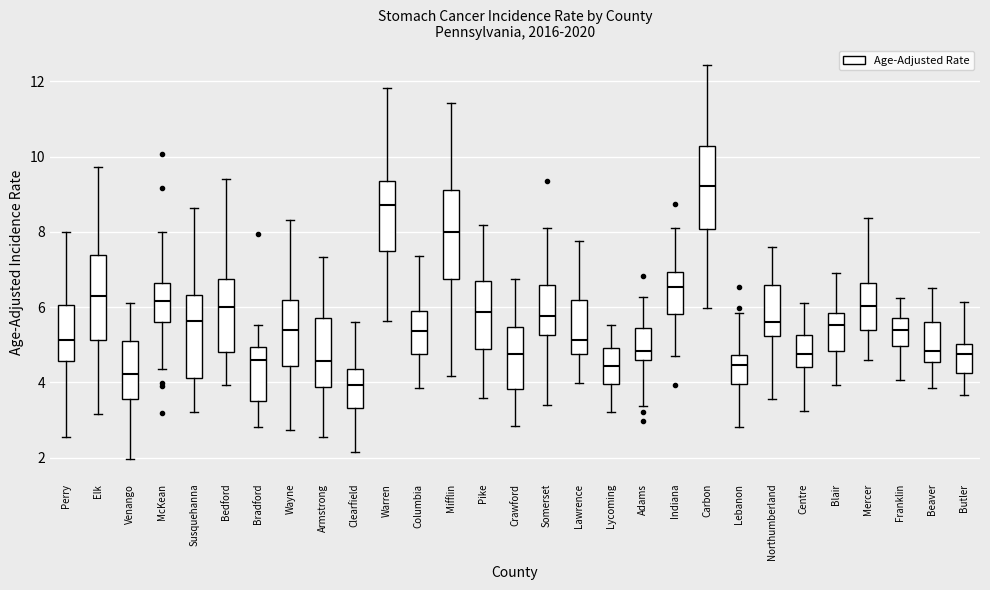

Reading left to right, transcribe this box plot: for each box, give where its median line is, the range the box spans, and where its two whiskers end, as read against the y-axis. The values are not printed on the chart, so give them approximately, as read against the axis.

Perry: median 5.2, box 4.6 to 6.0, whiskers 2.6 to 8.0
Elk: median 6.2, box 5.2 to 7.4, whiskers 3.2 to 9.8
Venango: median 4.2, box 3.6 to 5.2, whiskers 2.0 to 6.2
McKean: median 6.2, box 5.6 to 6.6, whiskers 4.4 to 8.0
Susquehanna: median 5.6, box 4.2 to 6.4, whiskers 3.2 to 8.6
Bedford: median 6.0, box 4.8 to 6.8, whiskers 4.0 to 9.4
Bradford: median 4.6, box 3.6 to 5.0, whiskers 2.8 to 5.6
Wayne: median 5.4, box 4.4 to 6.2, whiskers 2.8 to 8.4
Armstrong: median 4.6, box 3.8 to 5.8, whiskers 2.6 to 7.4
Clearfield: median 4.0, box 3.4 to 4.4, whiskers 2.2 to 5.6
Warren: median 8.8, box 7.4 to 9.4, whiskers 5.6 to 11.8
Columbia: median 5.4, box 4.8 to 5.8, whiskers 3.8 to 7.4
Mifflin: median 8.0, box 6.8 to 9.2, whiskers 4.2 to 11.4
Pike: median 5.8, box 4.8 to 6.6, whiskers 3.6 to 8.2
Crawford: median 4.8, box 3.8 to 5.4, whiskers 2.8 to 6.8
Somerset: median 5.8, box 5.2 to 6.6, whiskers 3.4 to 8.2
Lawrence: median 5.2, box 4.8 to 6.2, whiskers 4.0 to 7.8
Lycoming: median 4.4, box 4.0 to 5.0, whiskers 3.2 to 5.6
Adams: median 4.8, box 4.6 to 5.4, whiskers 3.4 to 6.2
Indiana: median 6.6, box 5.8 to 7.0, whiskers 4.8 to 8.2
Carbon: median 9.2, box 8.0 to 10.2, whiskers 6.0 to 12.4
Lebanon: median 4.4, box 4.0 to 4.8, whiskers 2.8 to 5.8
Northumberland: median 5.6, box 5.2 to 6.6, whiskers 3.6 to 7.6
Centre: median 4.8, box 4.4 to 5.2, whiskers 3.2 to 6.2
Blair: median 5.6, box 4.8 to 5.8, whiskers 4.0 to 7.0
Mercer: median 6.0, box 5.4 to 6.6, whiskers 4.6 to 8.4
Franklin: median 5.4, box 5.0 to 5.8, whiskers 4.0 to 6.2
Beaver: median 4.8, box 4.6 to 5.6, whiskers 3.8 to 6.6
Butler: median 4.8, box 4.2 to 5.0, whiskers 3.6 to 6.2